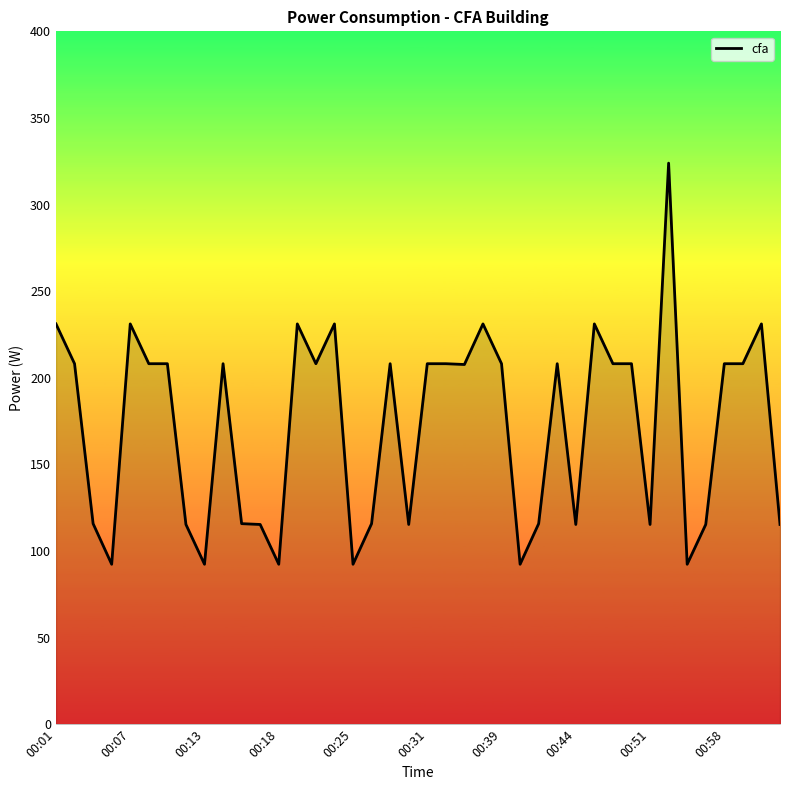

What is the difference between the maximum and minimum values?

231.6